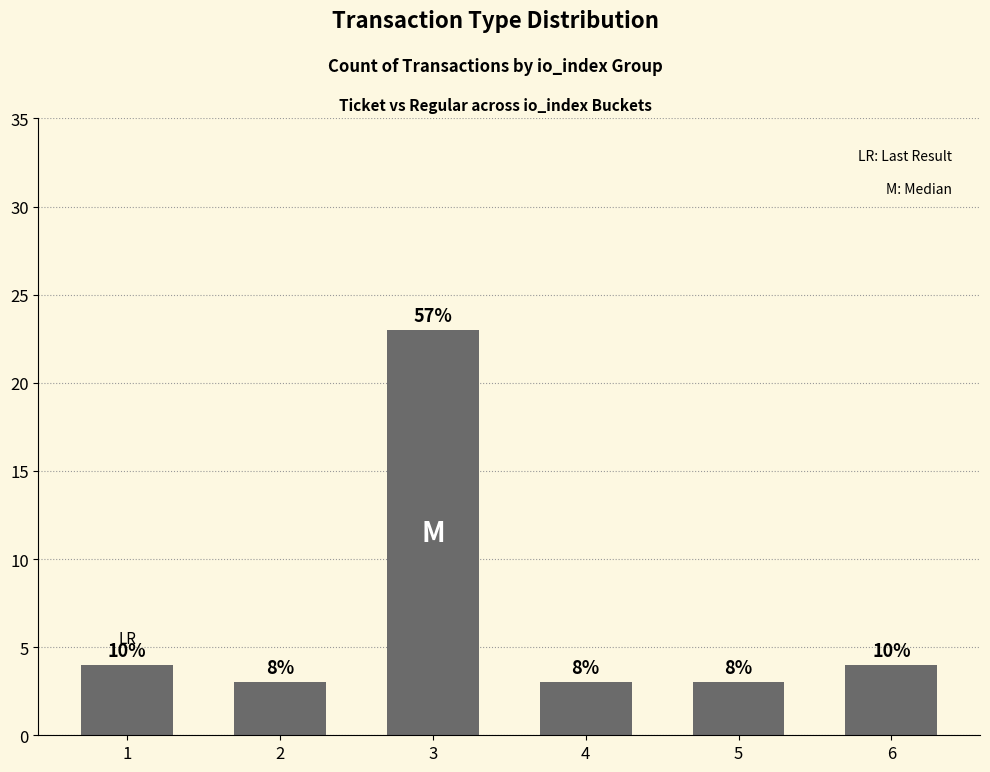

Rank the categories by value from highest to lowest.

3, 1, 6, 2, 4, 5